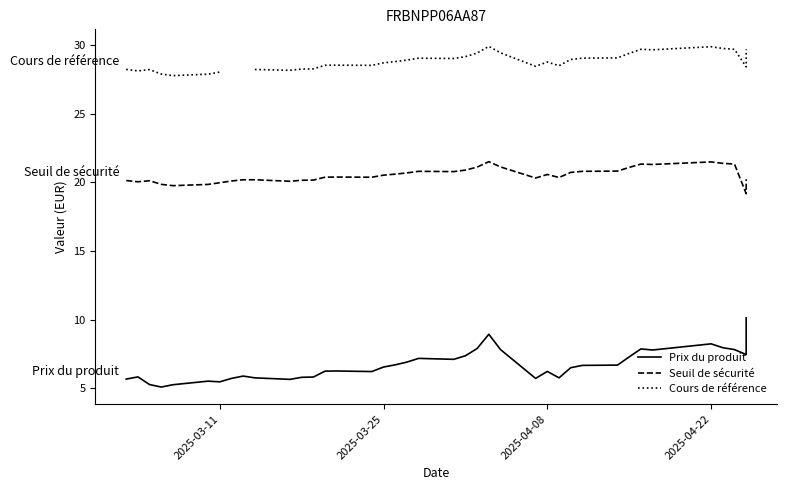

True or false: Prix du produit and Cours de référence intersect in this chart.

False